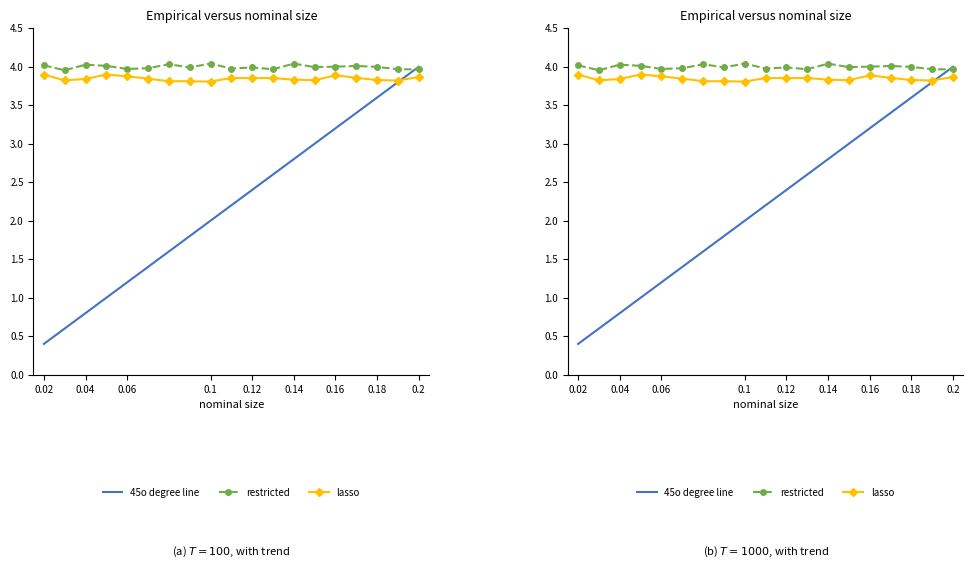

True or false: restricted and lasso intersect in this chart.

False